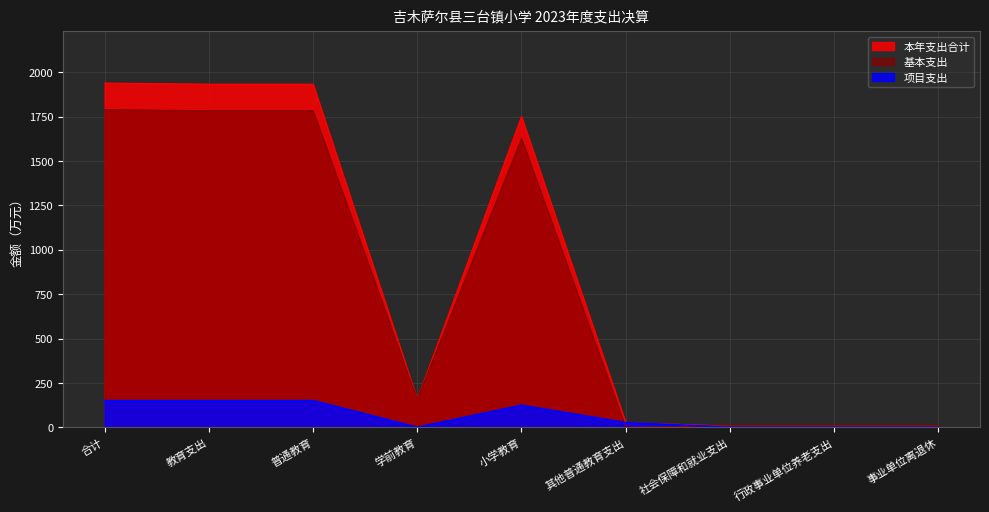

What is the difference between the highest and lowest values at 事业单位离退休?

6.2